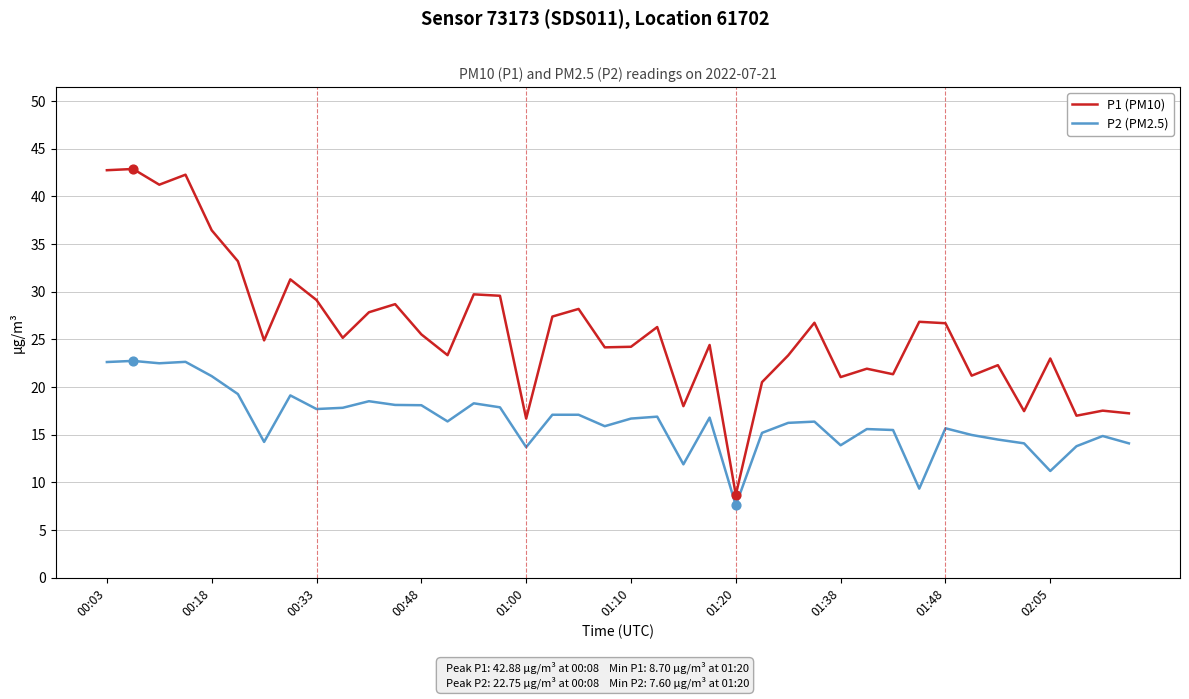

Which series has the largest total across all categories?

P1 (PM10)